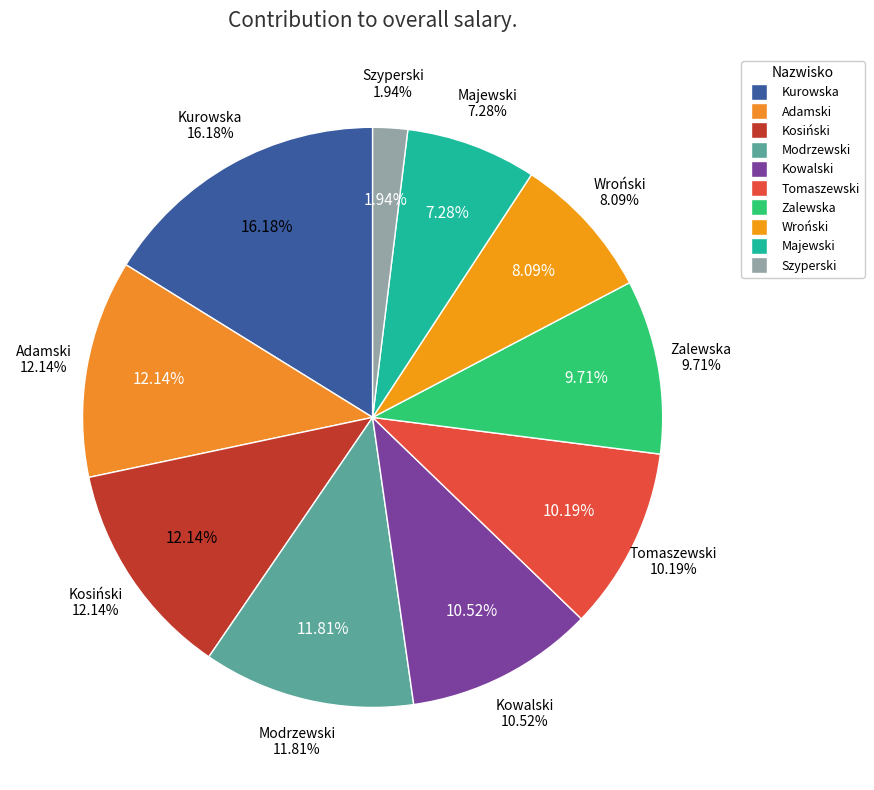

The Majewski slice represents 1% of the pie. True or false?

False